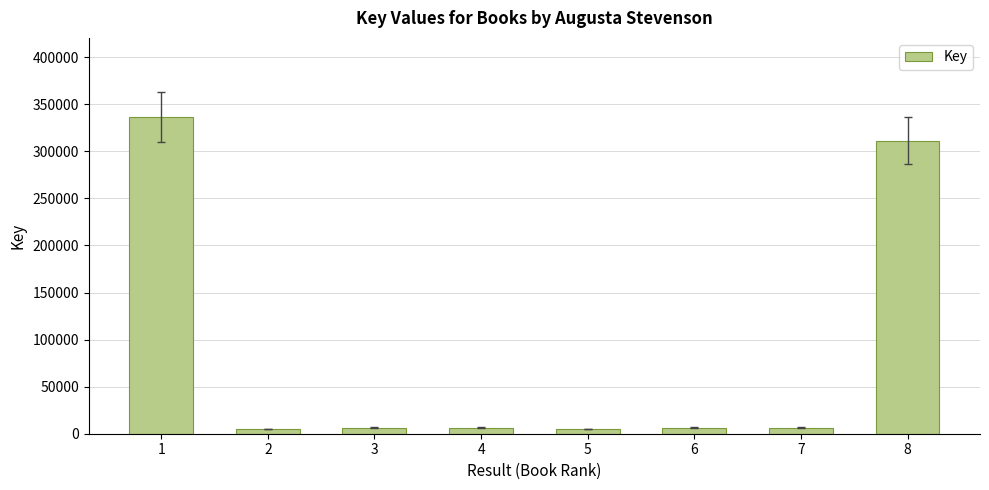

The chart shows a value of 6560 at 3. True or false?

True